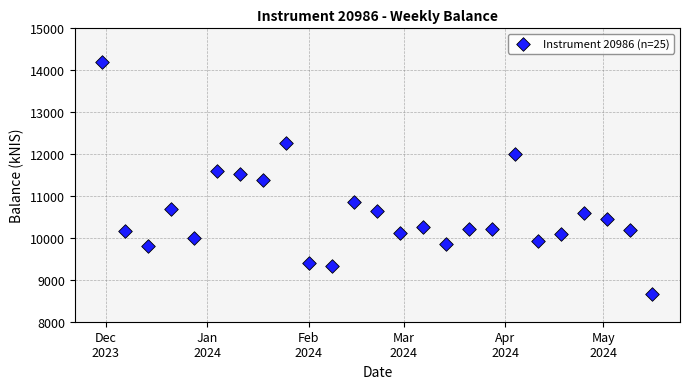

What is the range of X values (max minus min)?

168.0